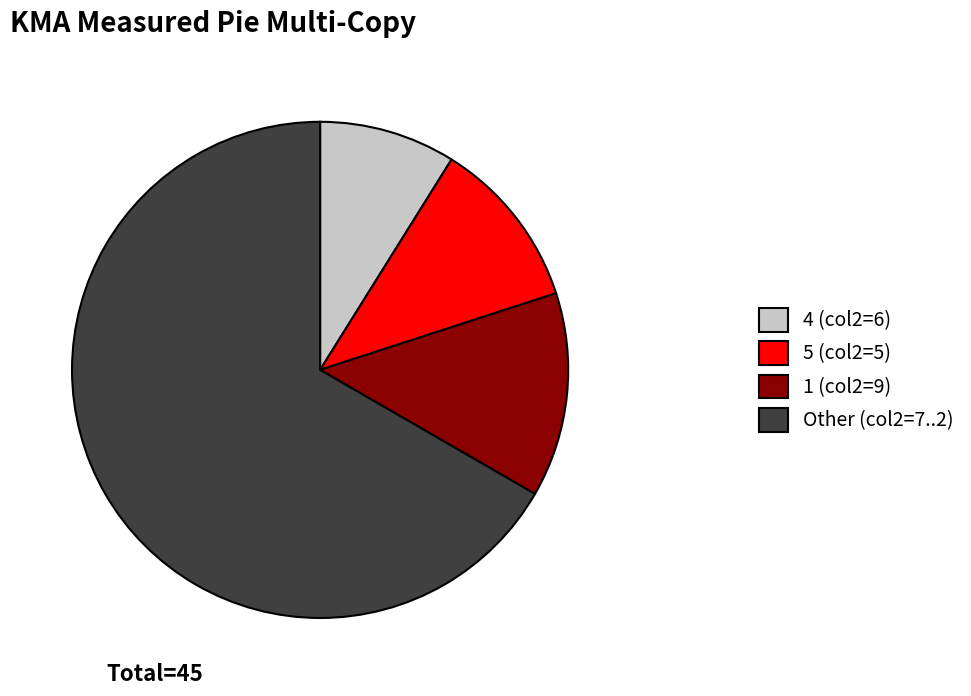

True or false: Other (col2=7..2) accounts for 67% of the total.

True